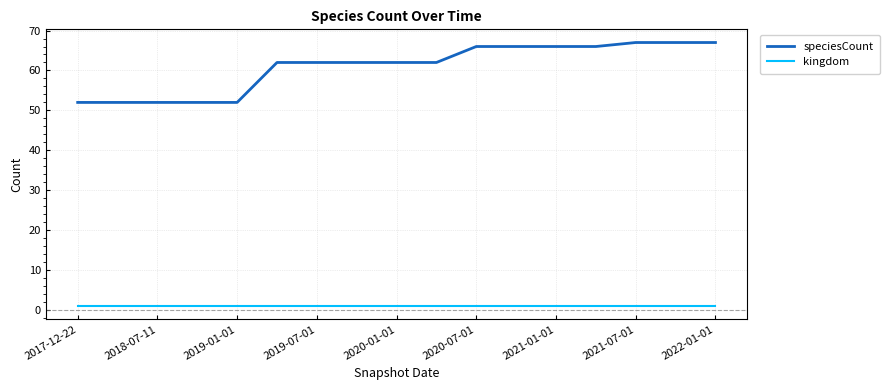

Which series has the largest total across all categories?

speciesCount